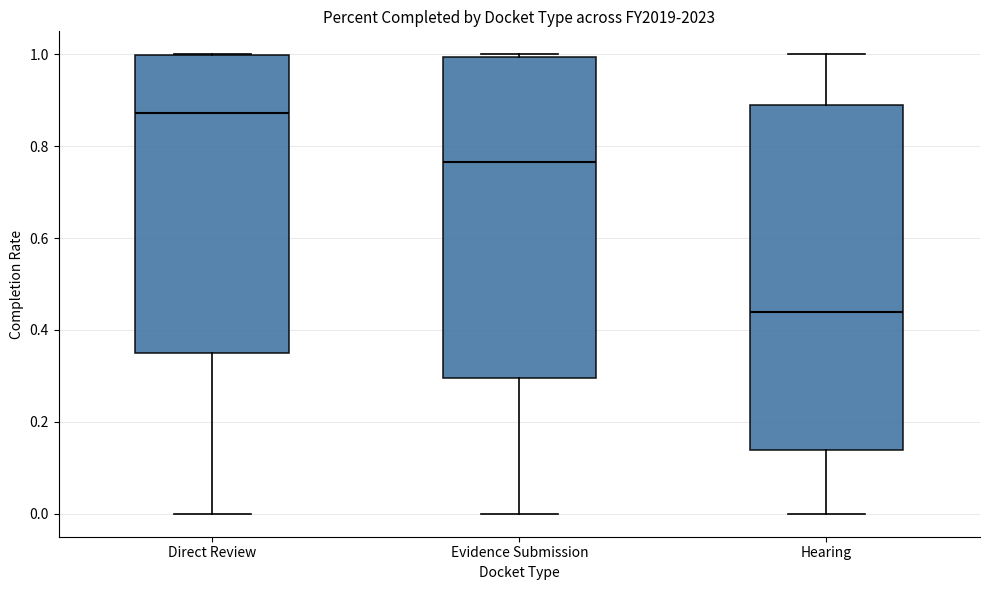

Where does the lower whisker of the box for Evidence Submission end on the y-axis? The values are not printed on the chart, so give them approximately, as read against the axis.

0.00